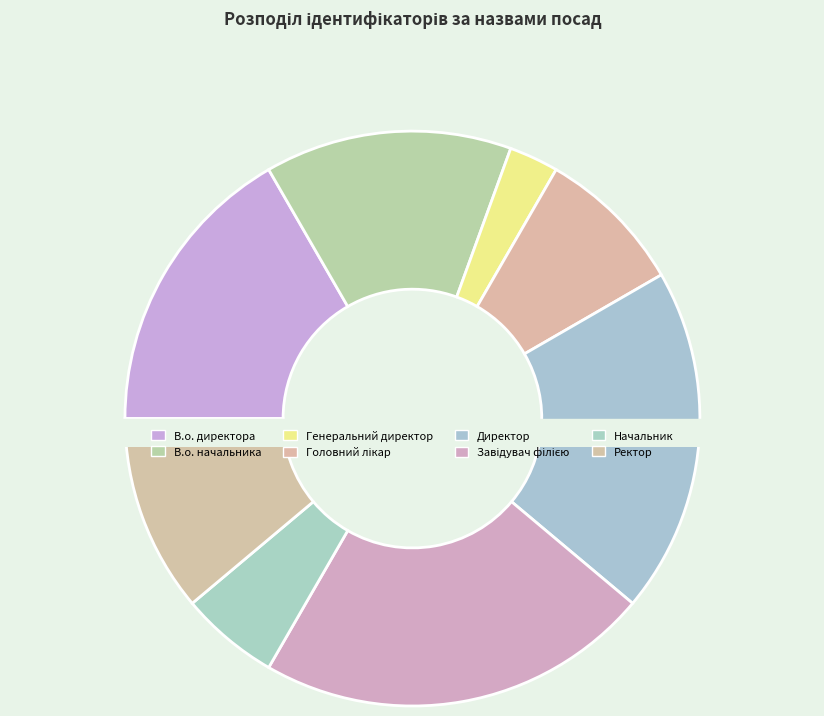

What is the smallest slice in the pie chart?

Генеральний директор